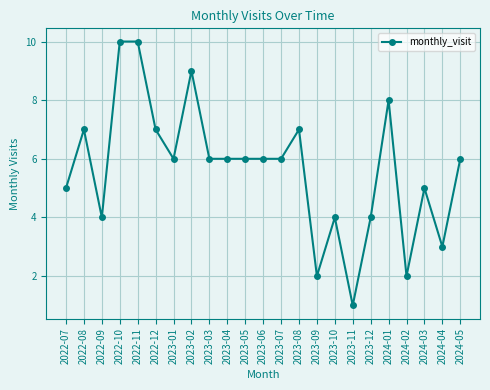

How many categories are shown in the chart?

23